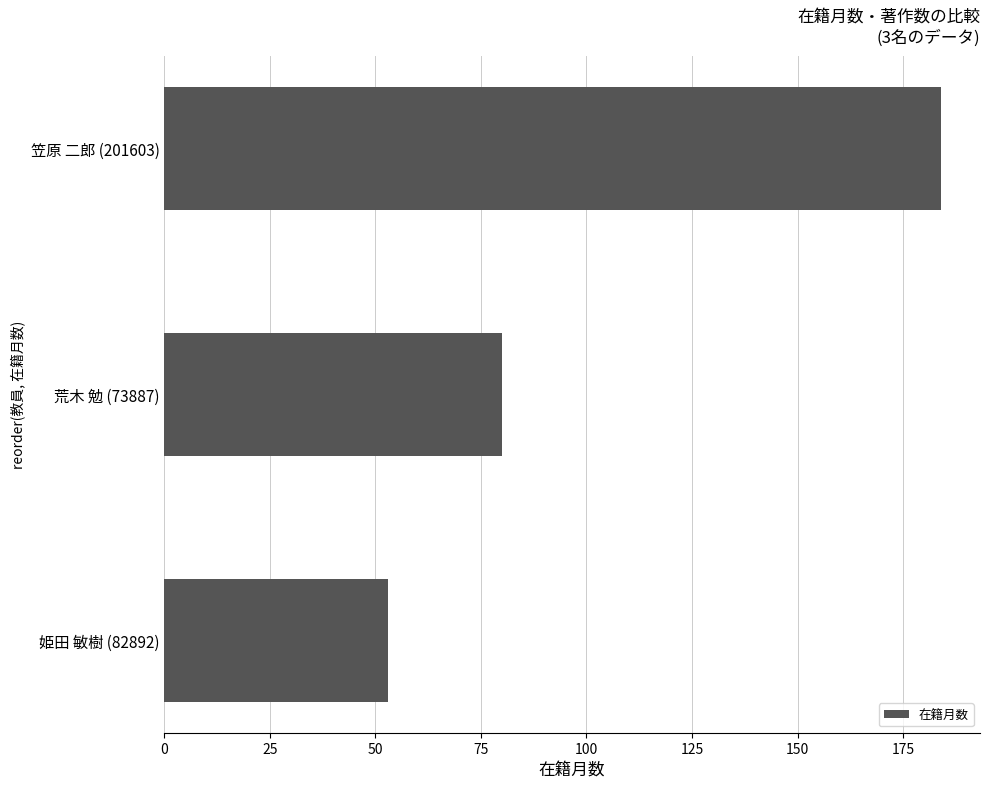

Does the chart contain any negative values?

No